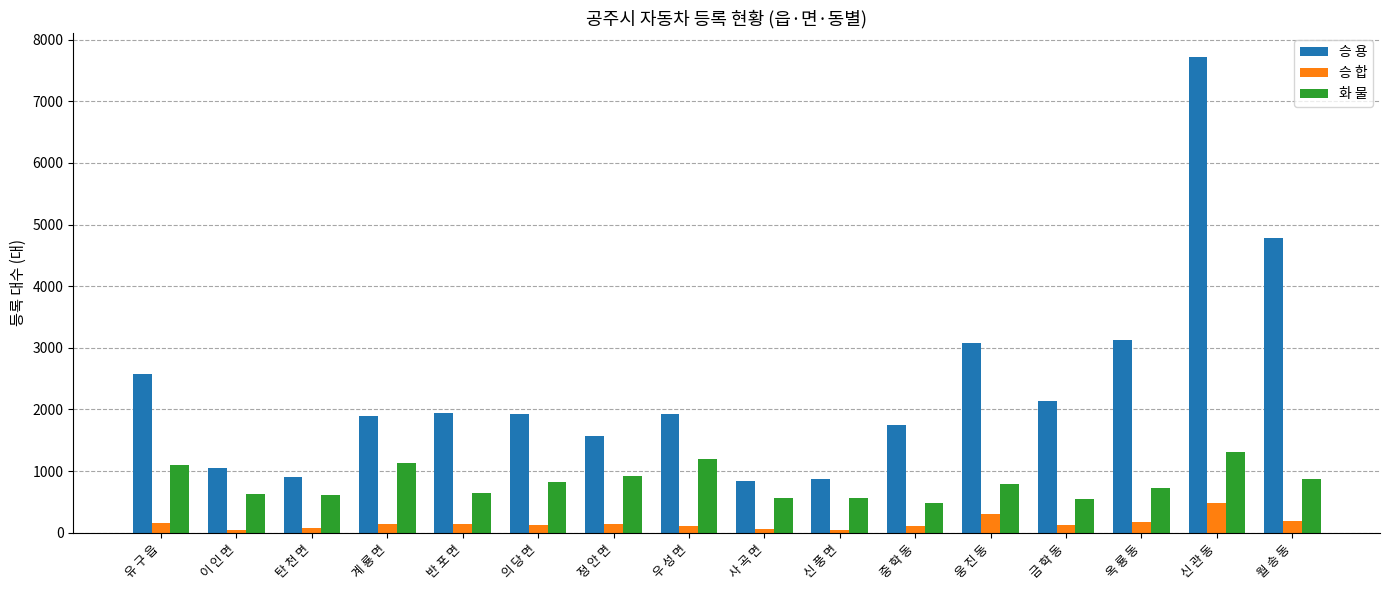

What is the difference between the maximum and second lowest values in the 화 물 series?

748